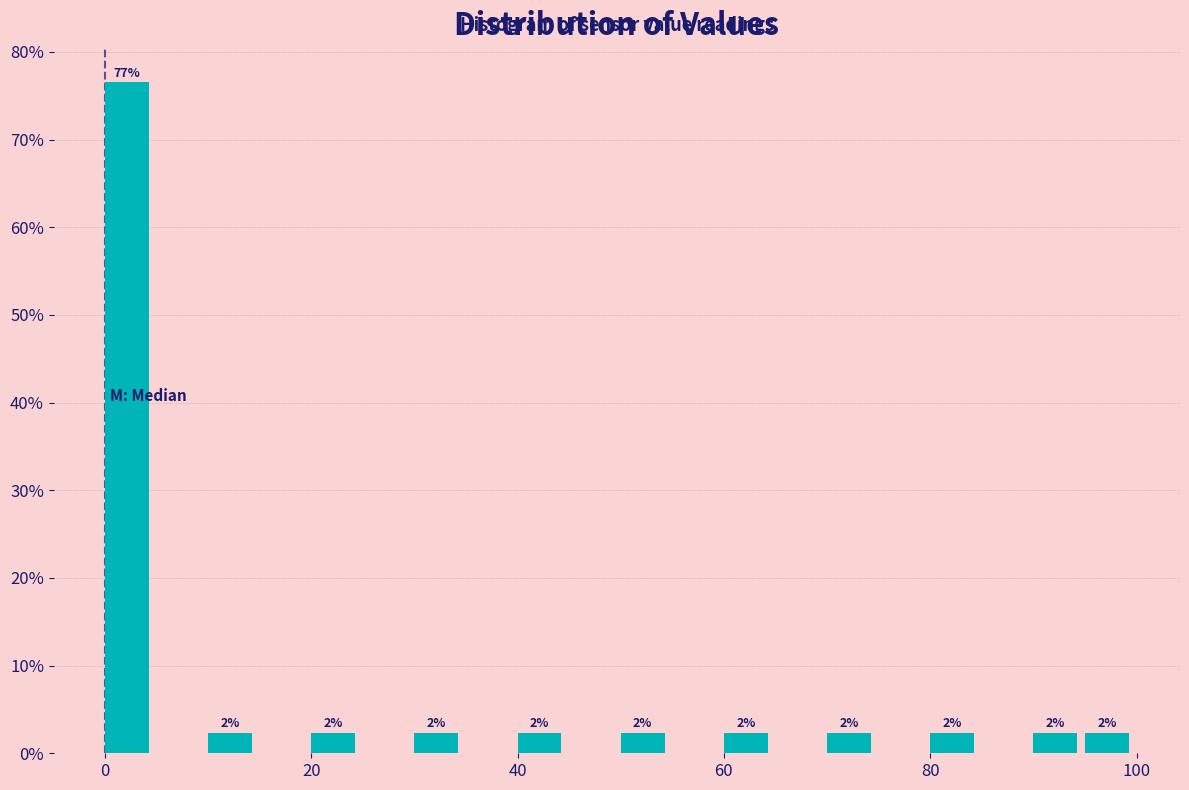

Around what value on the x-axis is the tallest bar? Give the approximate position of its centre, as read against the axis.

2